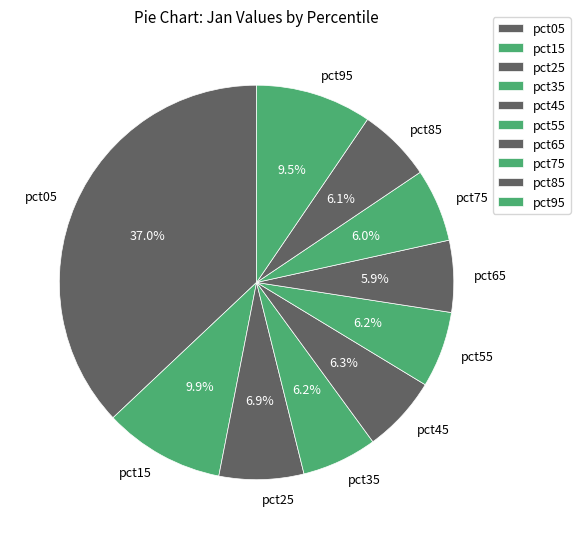

What is the largest slice in the pie chart?

pct05